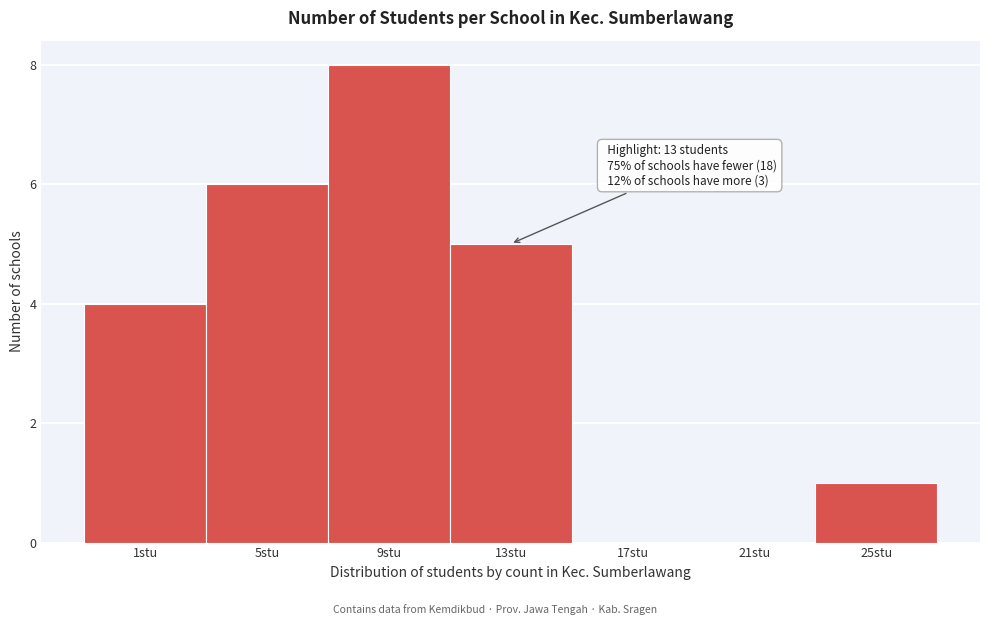

Reading left to right, list all the values displayed in this chart.

1stu=4	5stu=6	9stu=8	13stu=5	17stu=0	21stu=0	25stu=1